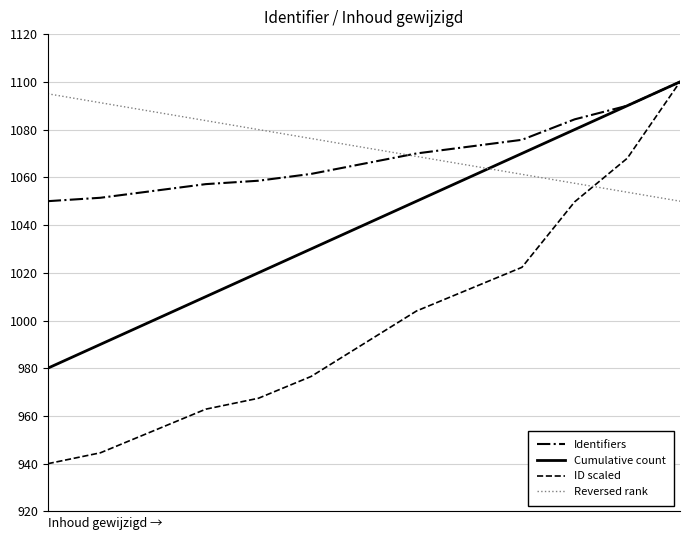

Which series has the largest total across all categories?

Reversed rank